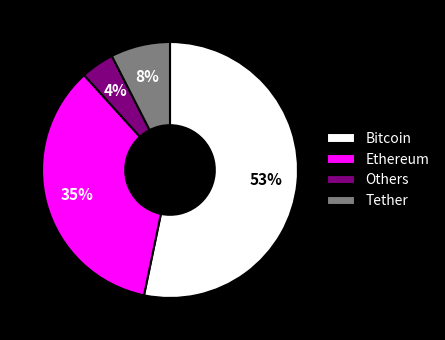

Is the sum of Bitcoin and Others greater than half?

Yes